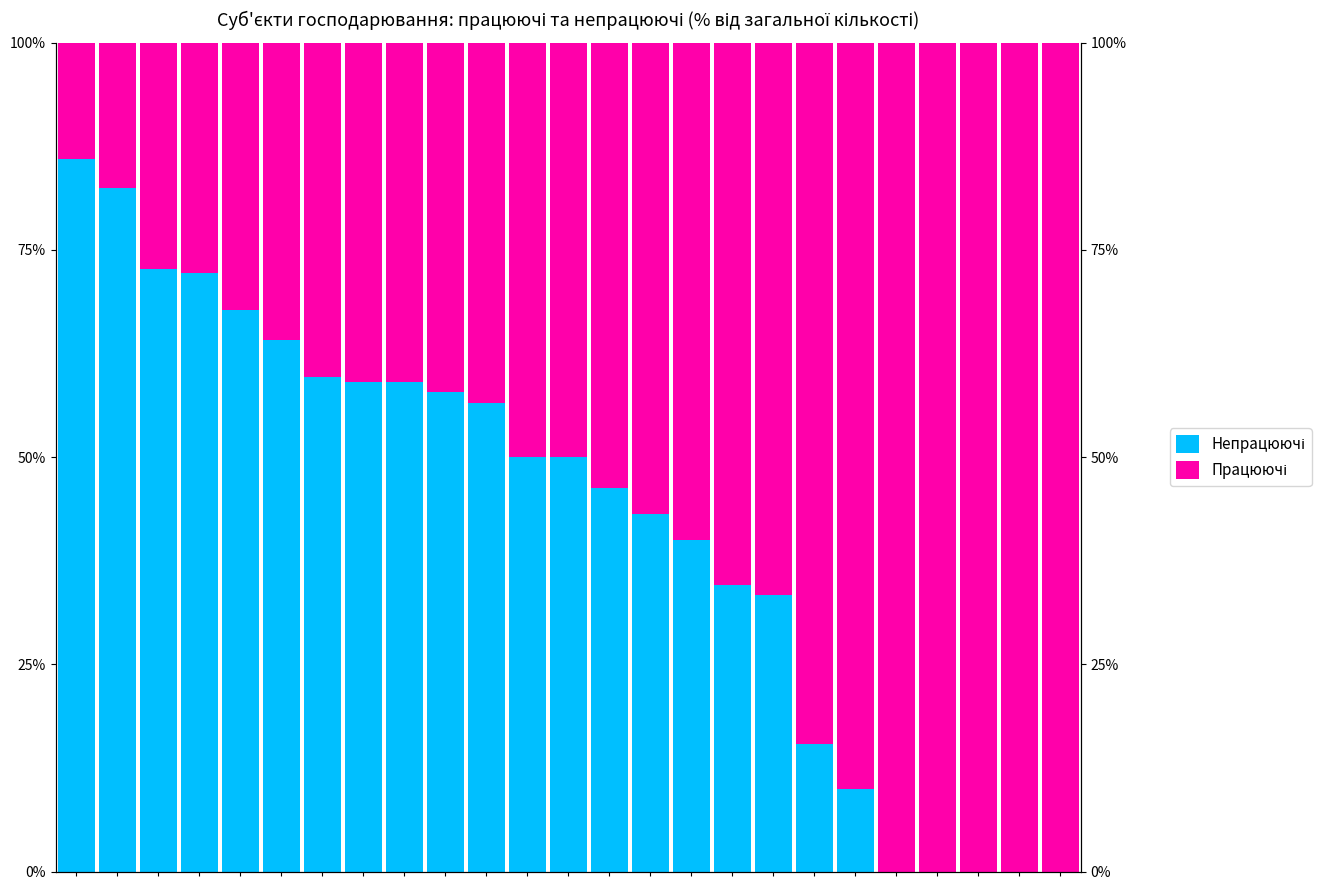

Does the chart contain any negative values?

No